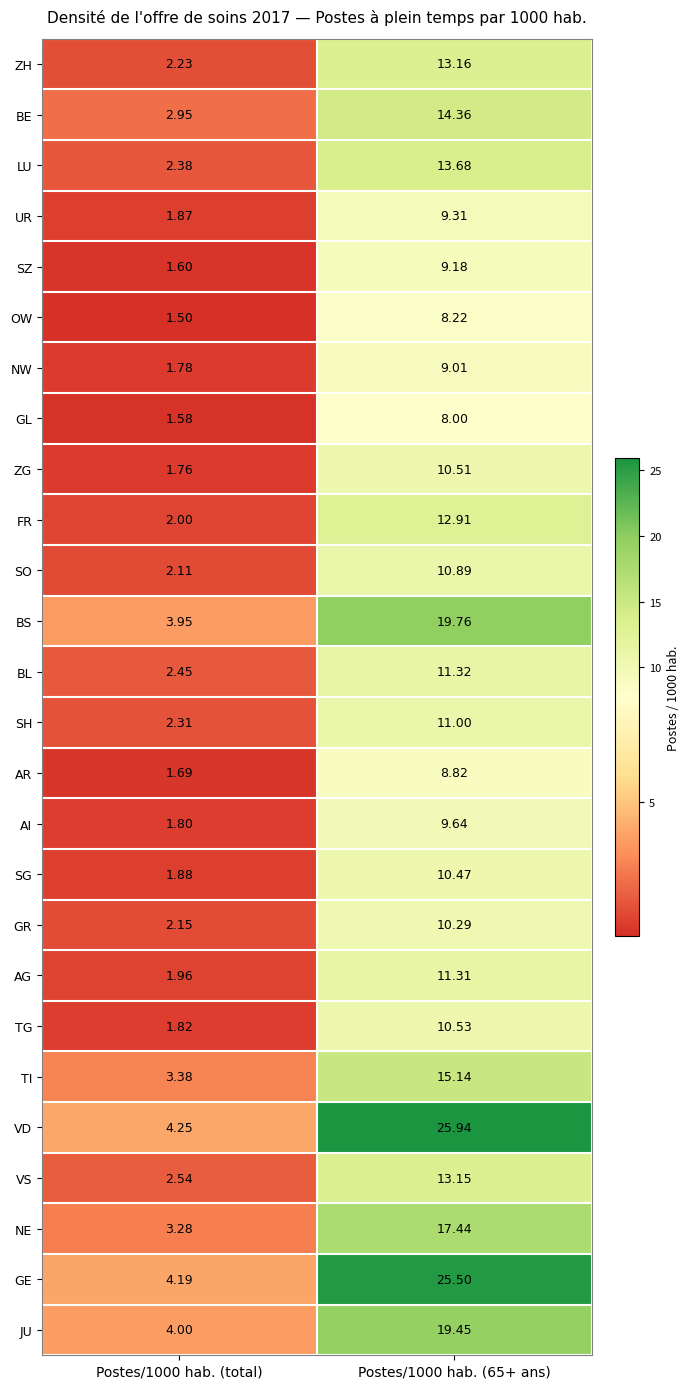

Count the number of categories in the chart.

2